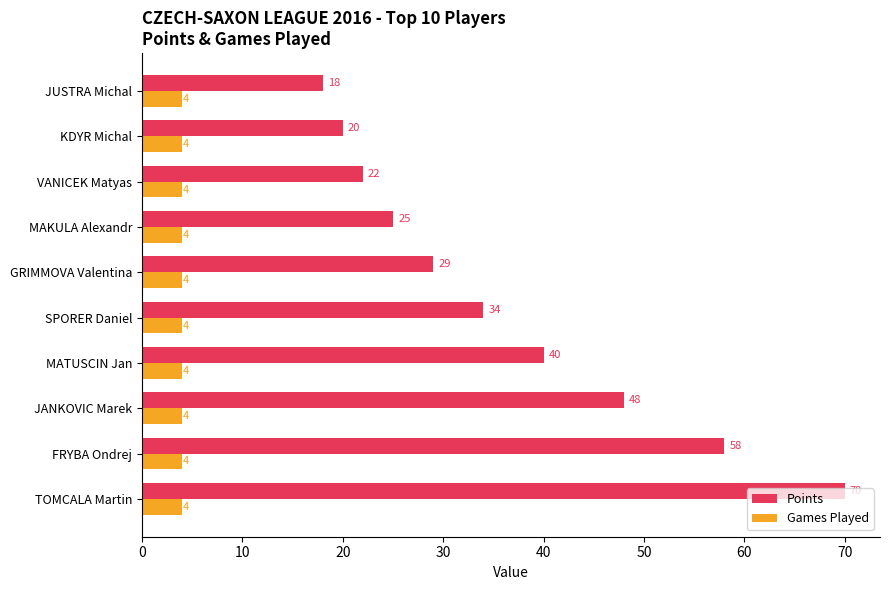

List the series in order of their peak value, lowest first.

Games Played, Points